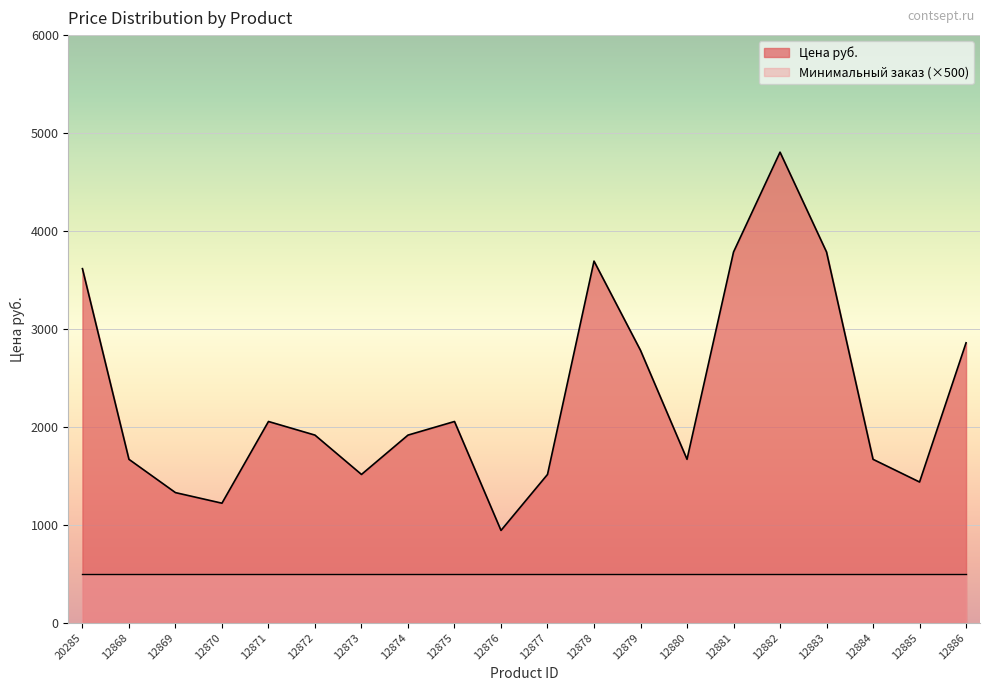

Is it true that the value at 12868 is 1668.6?

True